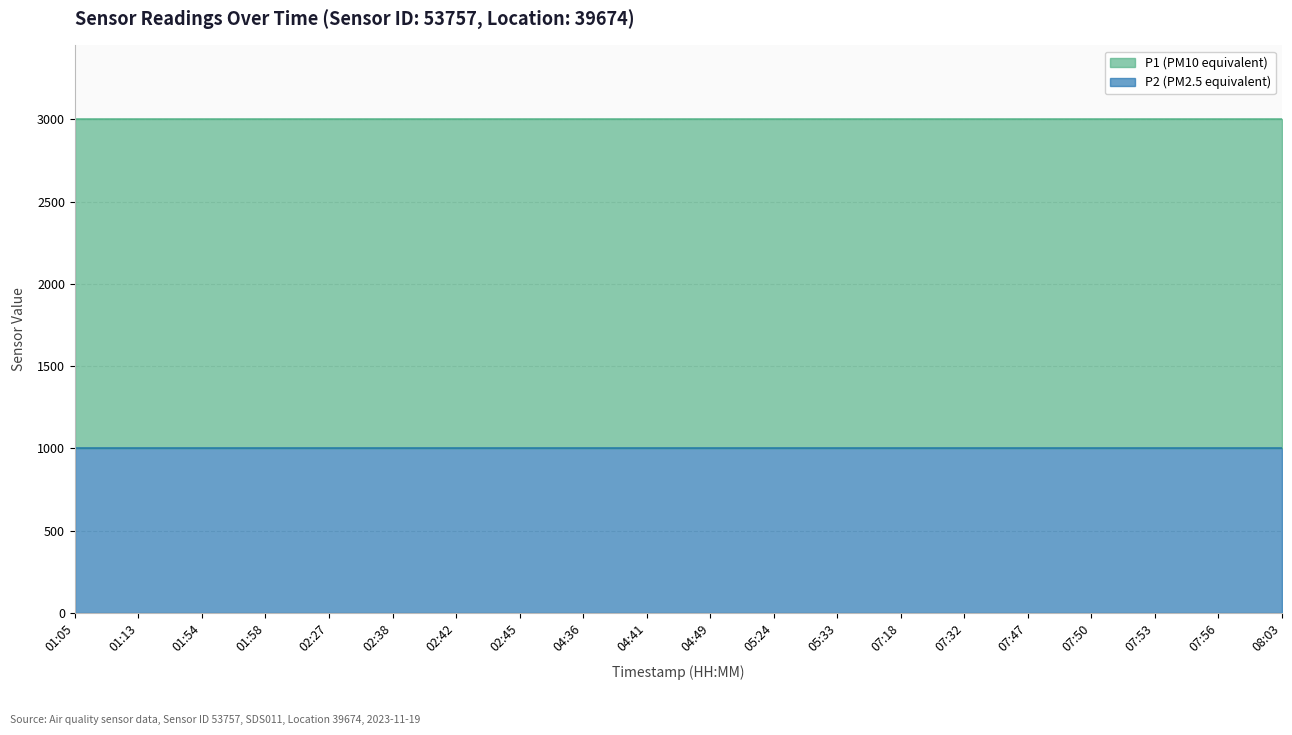

At 07:50, list the series in order from largest to smallest.

P1, P2